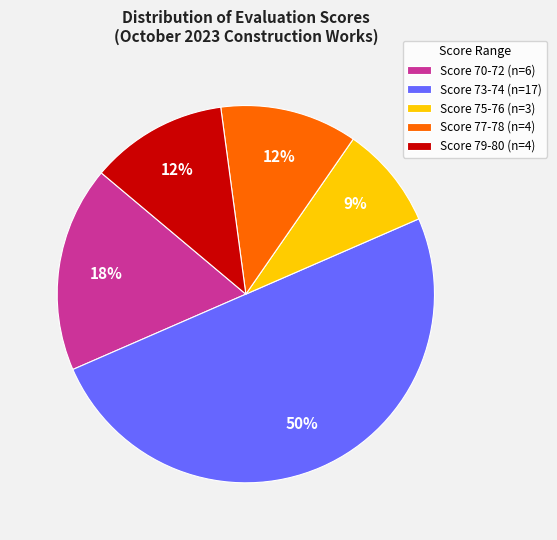

What is the largest slice in the pie chart?

Score 73-74 (n=17)